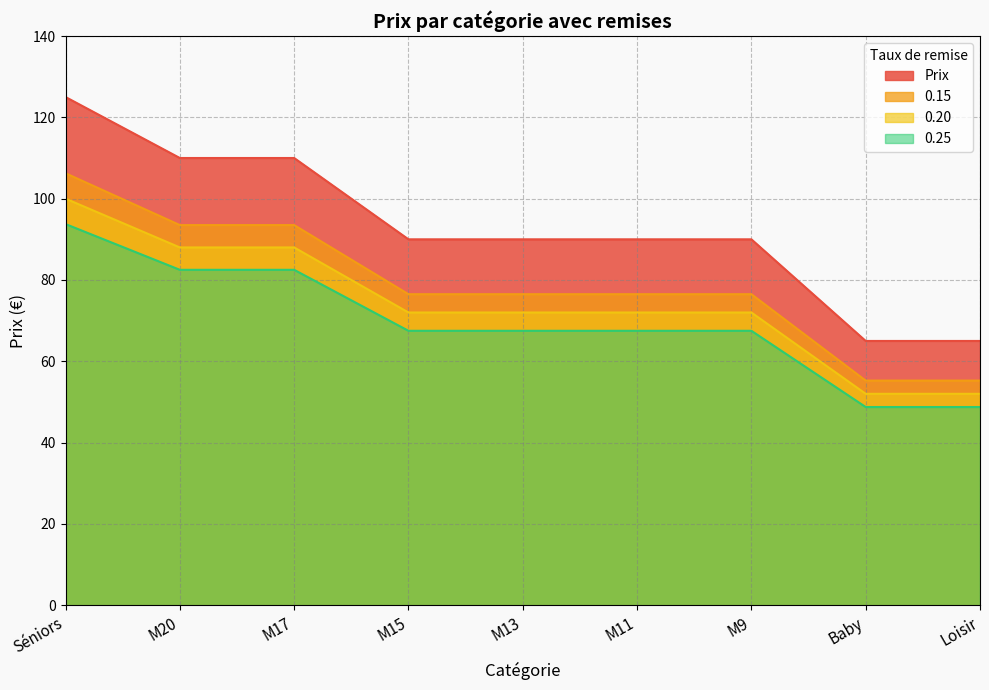

What is the difference between the second highest and second lowest values in the Prix series?

45.0